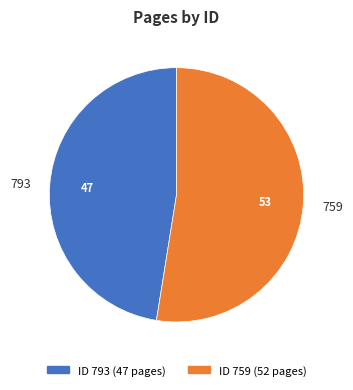

What is the ratio of the value at 793 to the value at 759?

0.9